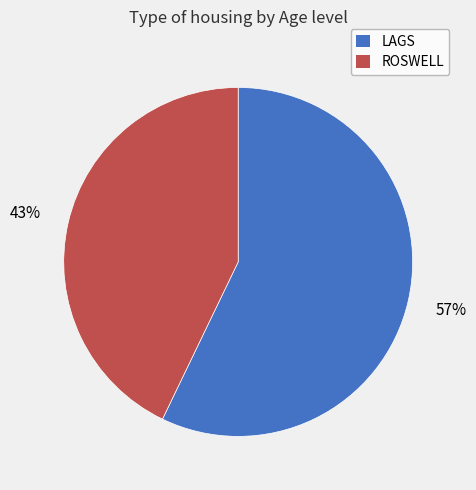

Rank the categories by value from highest to lowest.

LAGS, ROSWELL